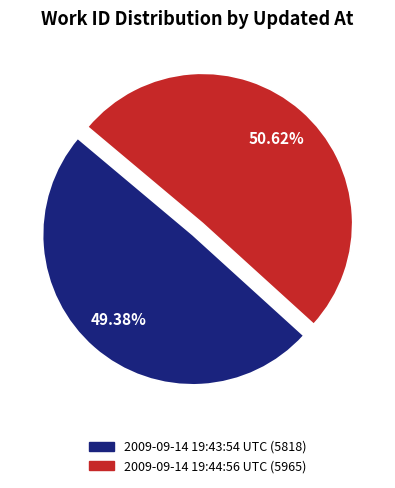

To the nearest percent, what portion does 2009-09-14 19:44:56 UTC represent?

51%